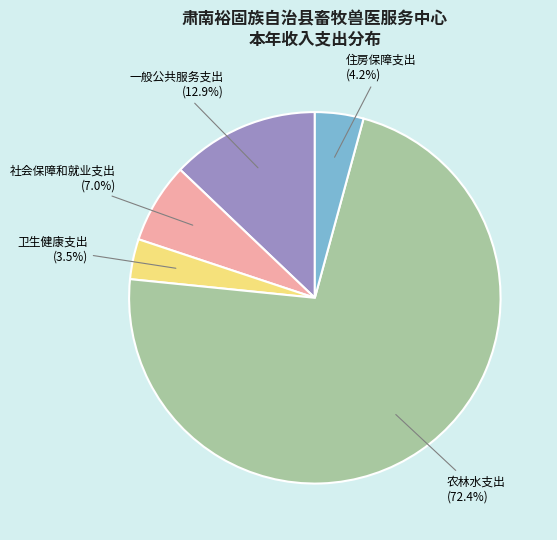

Does any single category account for the majority?

Yes